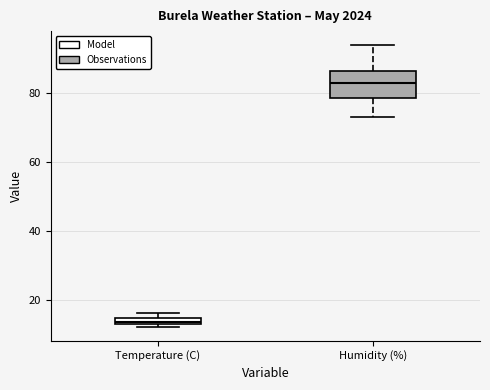

Where does the median line of the box for Humidity (%) sit on the y-axis? The values are not printed on the chart, so give them approximately, as read against the axis.

84